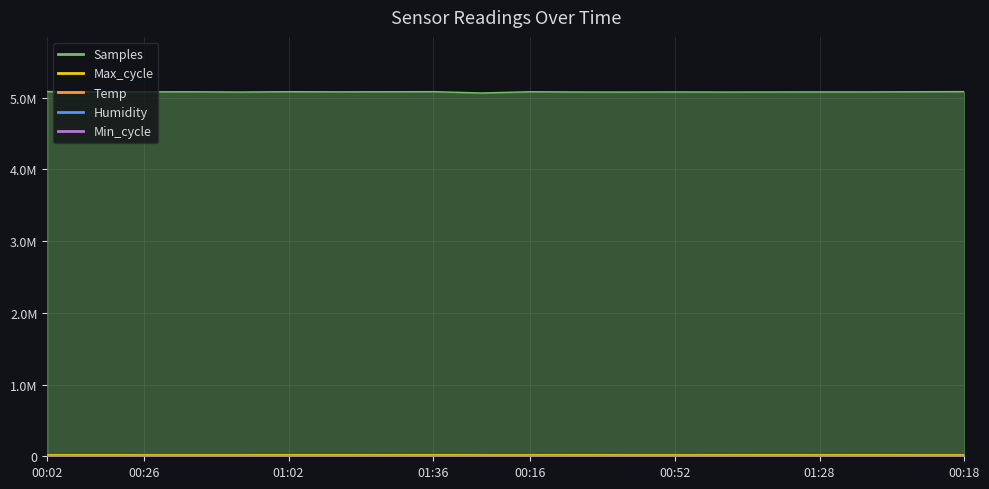

Is the value of Max_cycle at 01:26 greater than the value of Samples at 00:04?

No